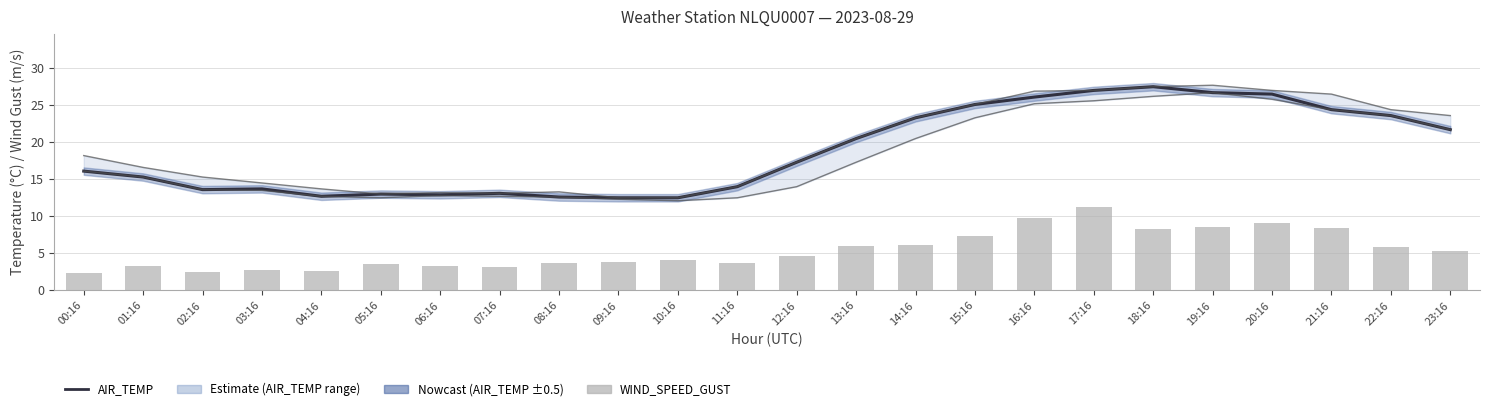

Which series has the widest spread of values?

AIR_TEMP